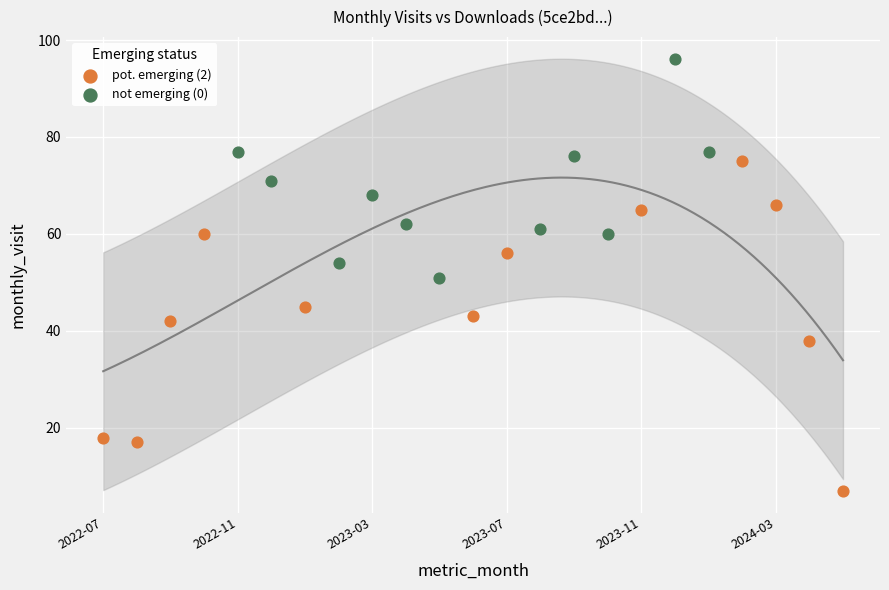

Which series has the widest spread of Y values?

pot. emerging (2)